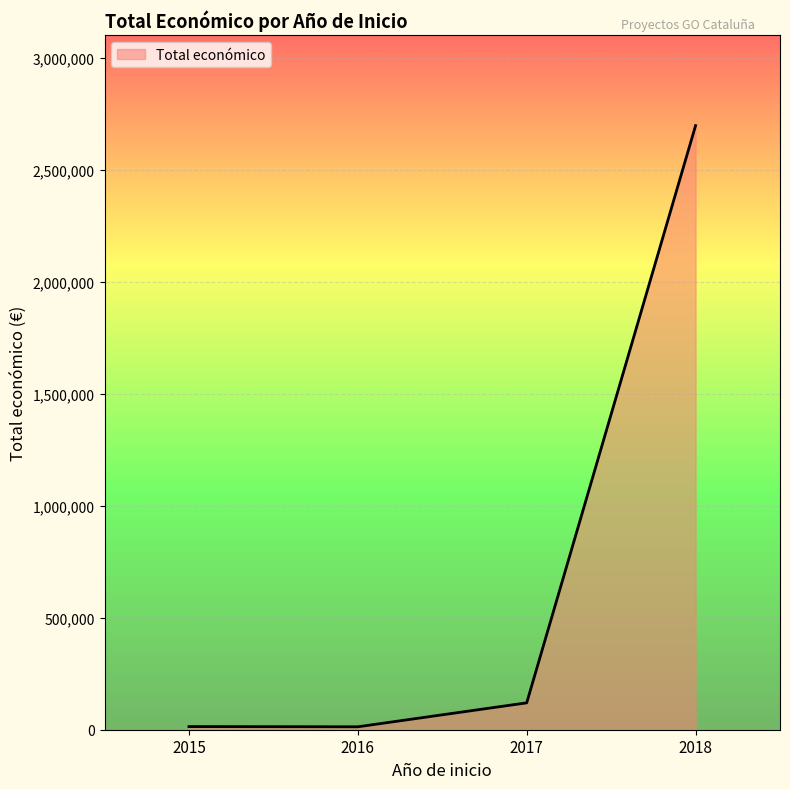

What is the ratio of the value at 2016 to the value at 2015?

0.9